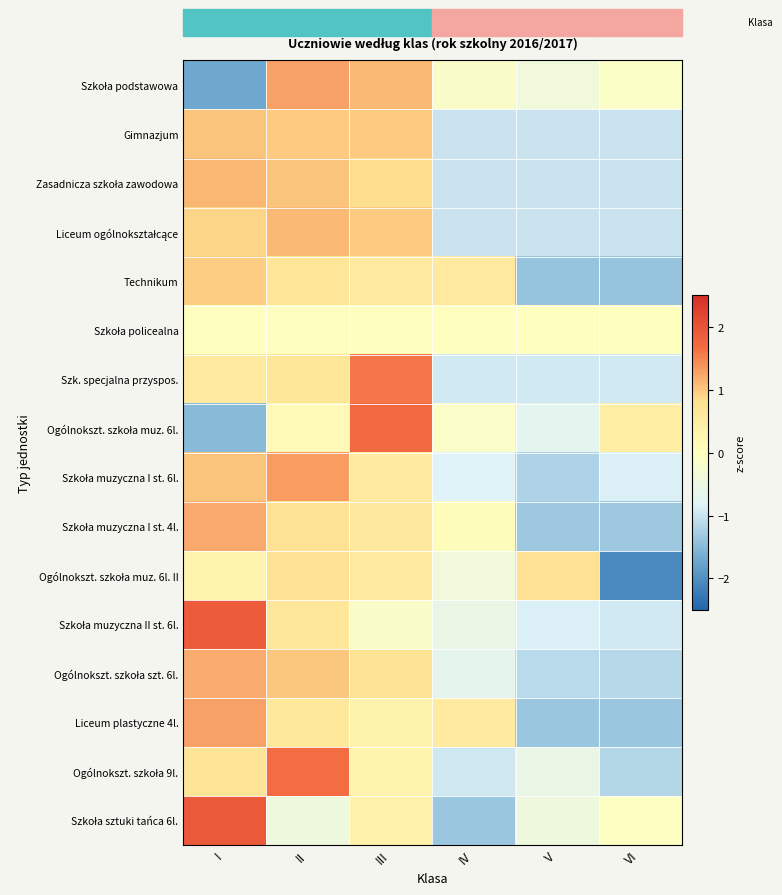

What is the maximum value shown in the chart?

1.9